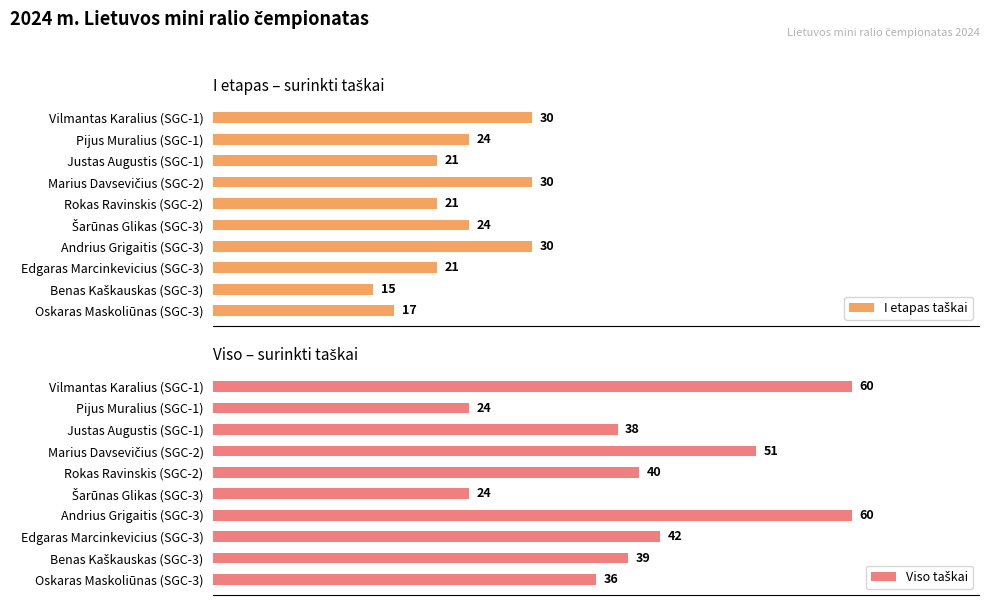

Which series has the largest range (max minus min)?

Viso taškai